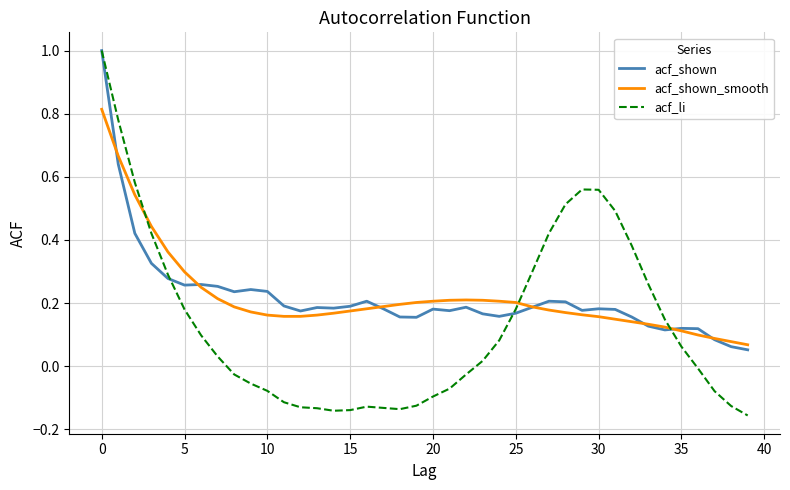

Which series has the largest range (max minus min)?

acf_li